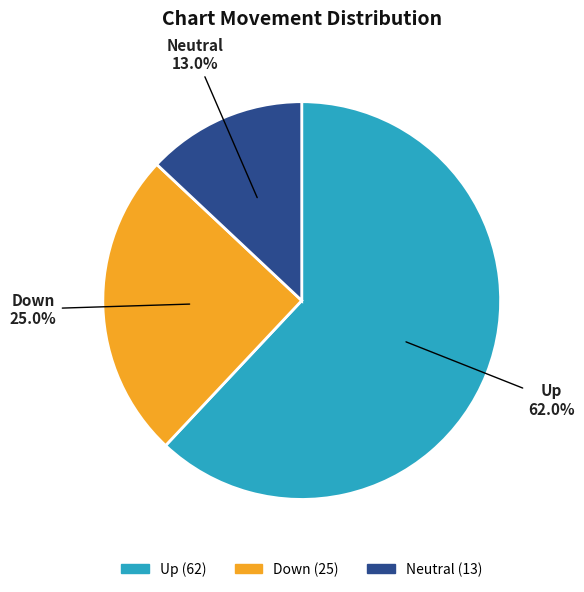

Does any single category account for the majority?

Yes